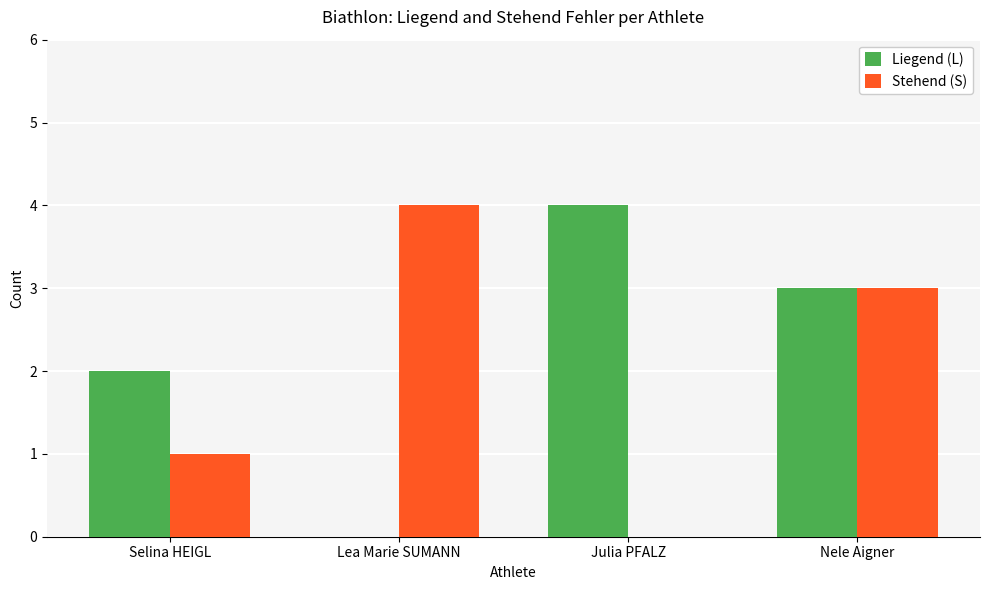

What are all the series names shown in the legend?

Liegend (L), Stehend (S)